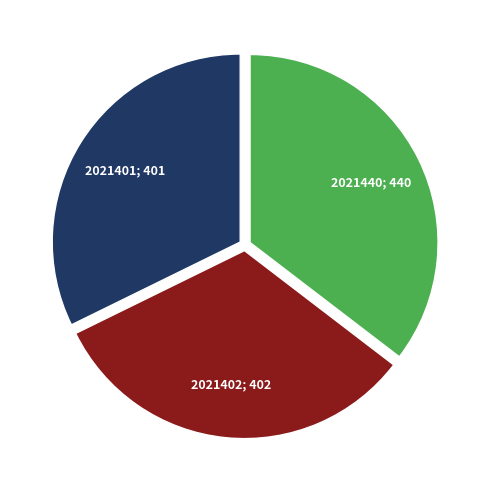

Is there a majority slice in this chart?

No